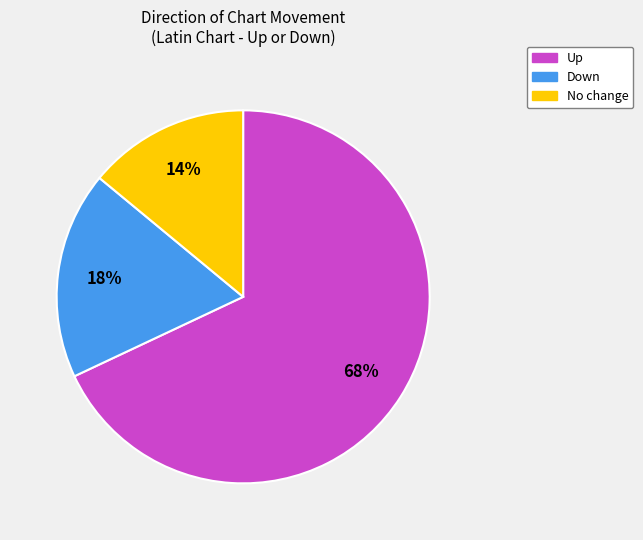

To the nearest percent, what portion does Up represent?

68%